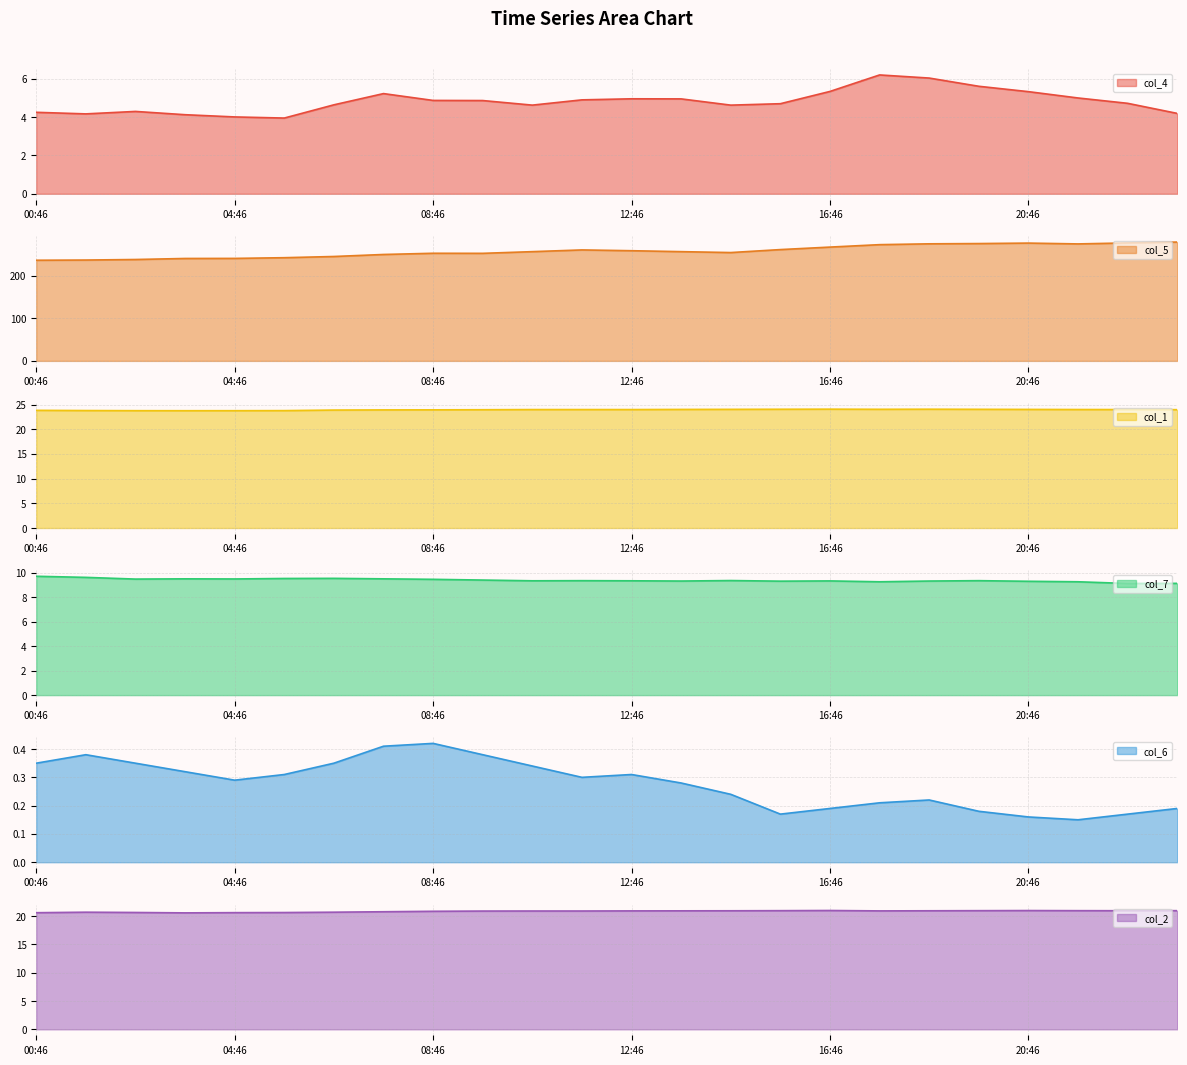

List the labels in order of col_2 value, smallest first.

03:46, 00:46, 04:46, 05:46, 02:46, 01:46, 06:46, 07:46, 08:46, 09:46, 10:46, 11:46, 12:46, 17:46, 13:46, 14:46, 18:46, 22:46, 15:46, 19:46, 21:46, 23:46, 20:46, 16:46